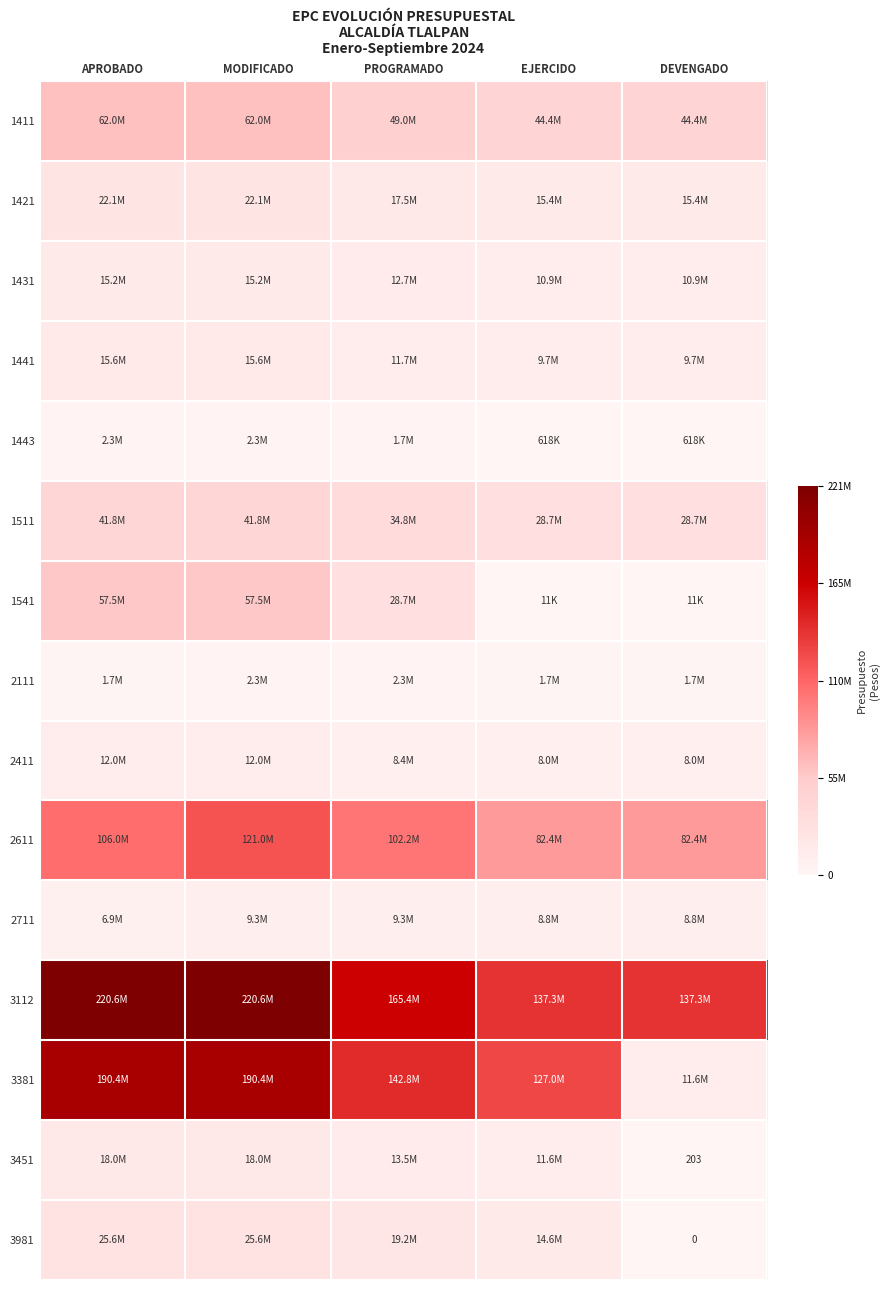

How many distinct data groups are displayed?

15